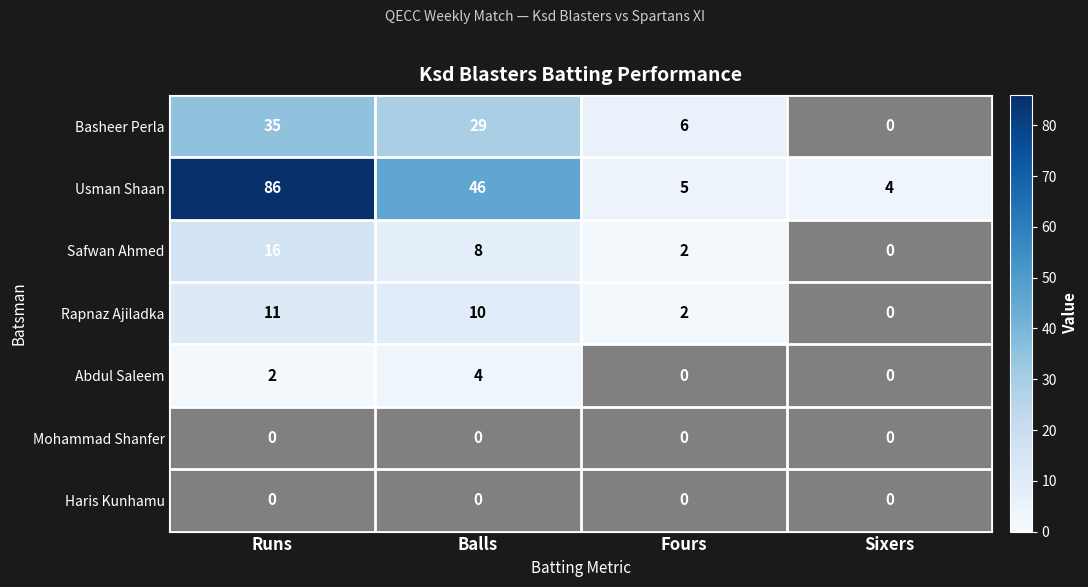

Which series changed the most between Balls and Sixers?

Usman Shaan